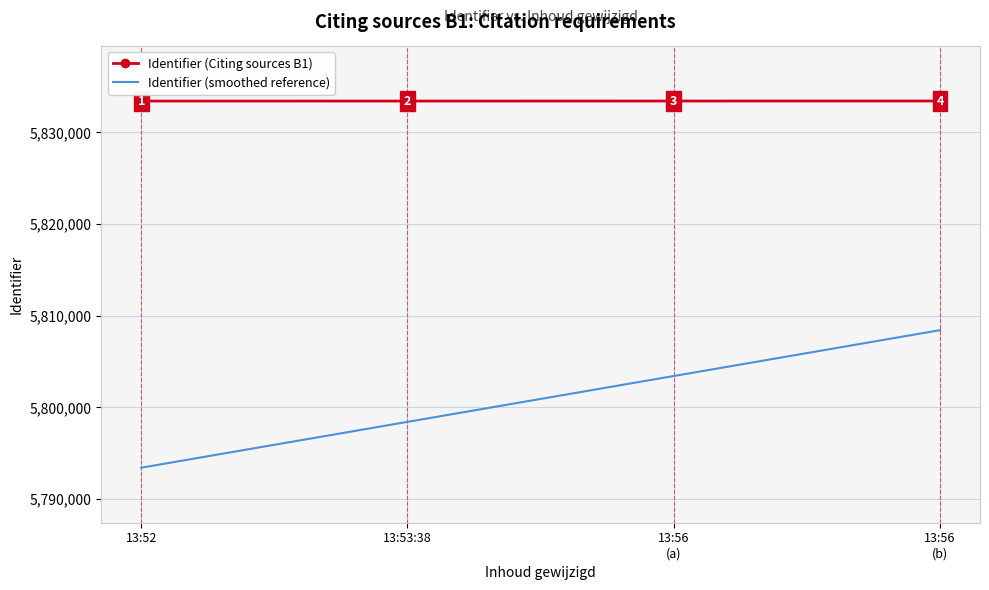

How many Identifier (Citing sources B1) values are between 5833415 and 5833419?

3